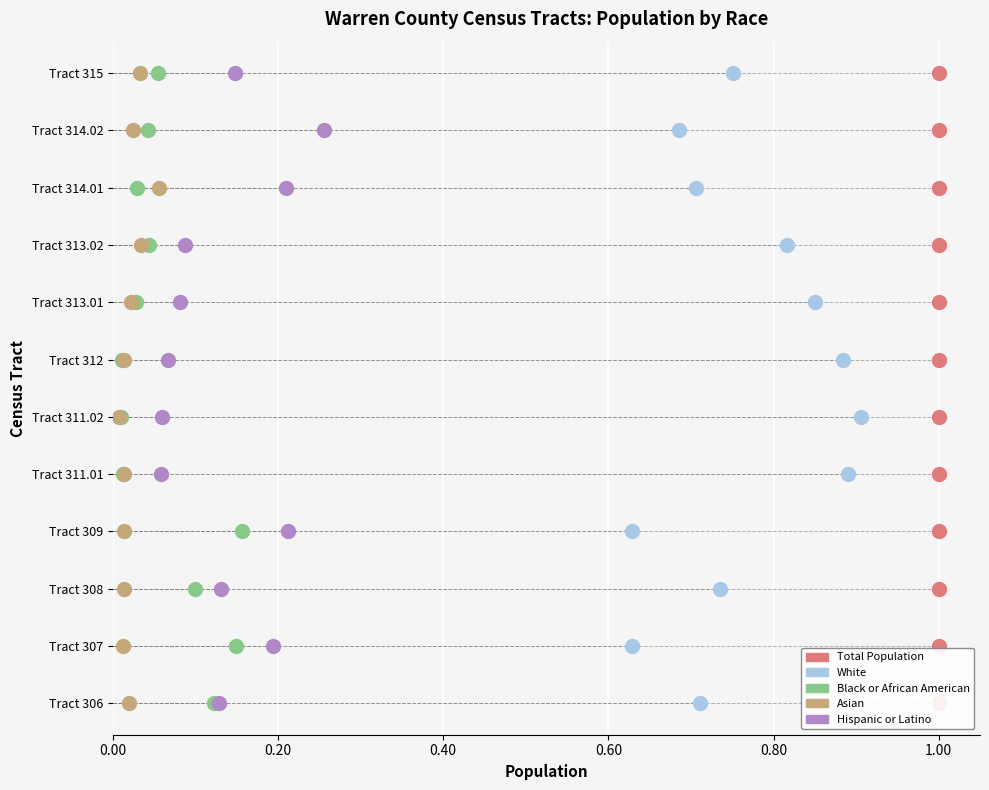

Which series has the largest total across all categories?

Total Population